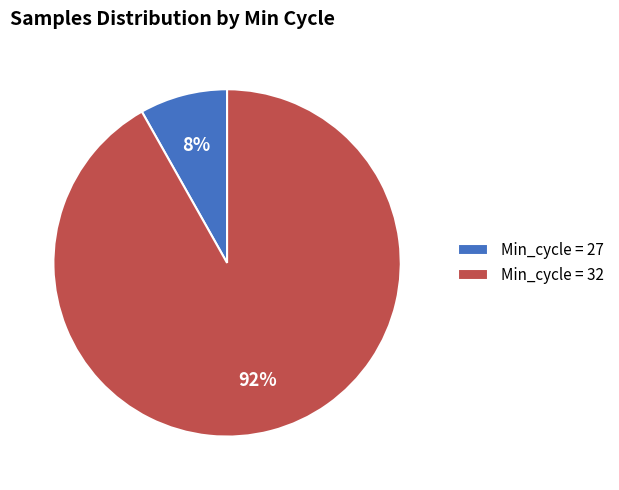

Between Min_cycle = 27 and Min_cycle = 32, which is larger?

Min_cycle = 32